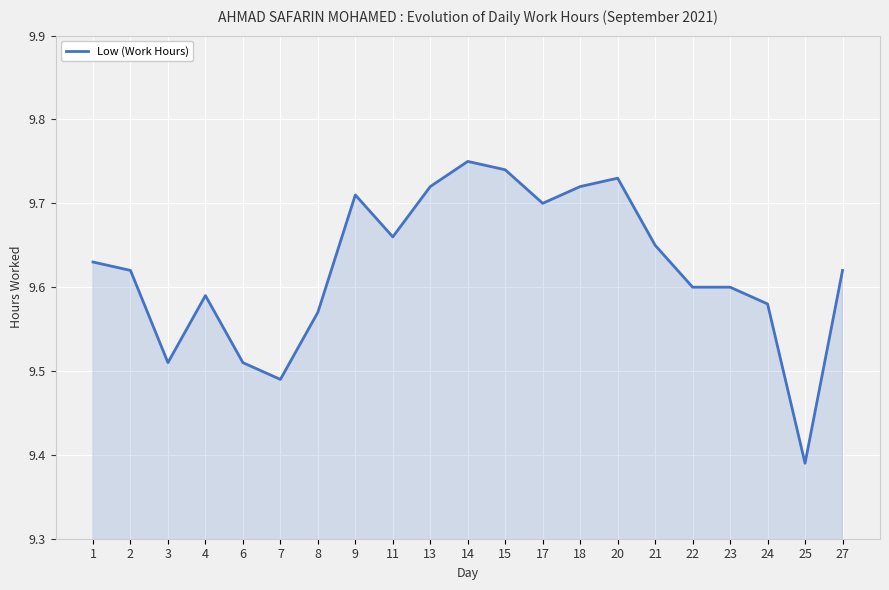

What is the change in value from 3 to 22?

+0.1